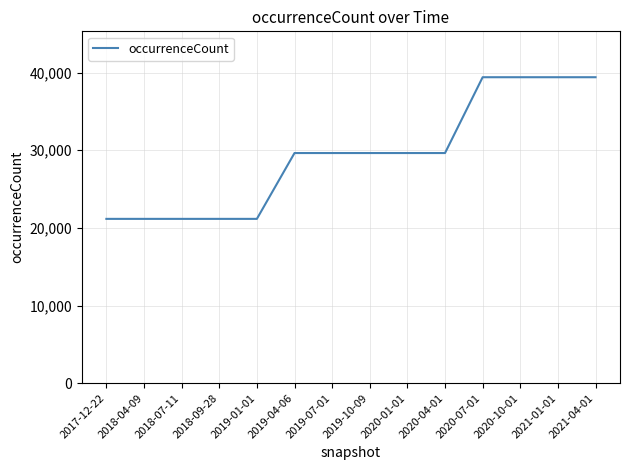

What is the maximum value shown in the chart?

39405